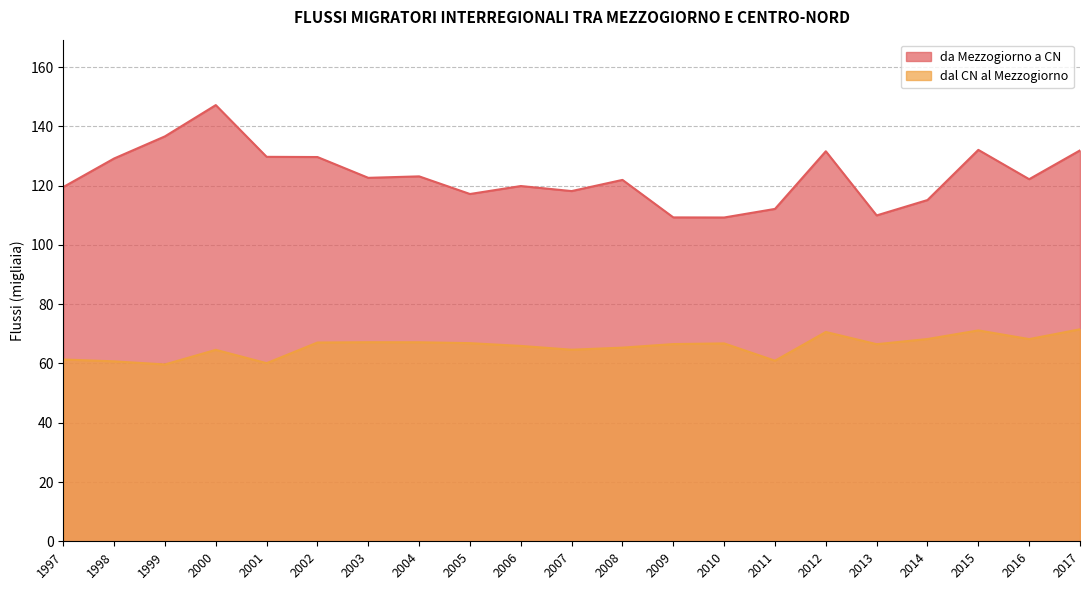

The value of da Mezzogiorno a CN at 2009 is 149.9. True or false?

False